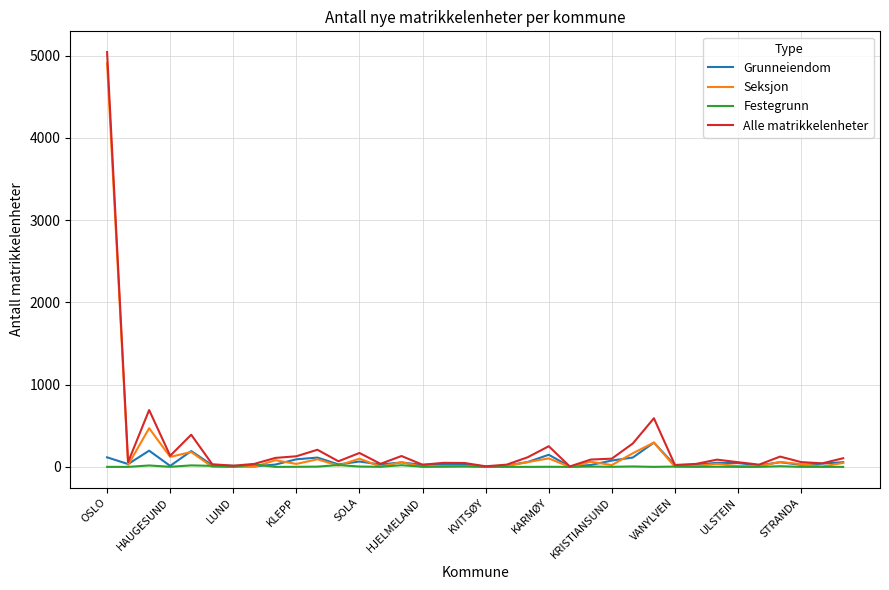

Which series has the widest spread of values?

Alle matrikkelenheter